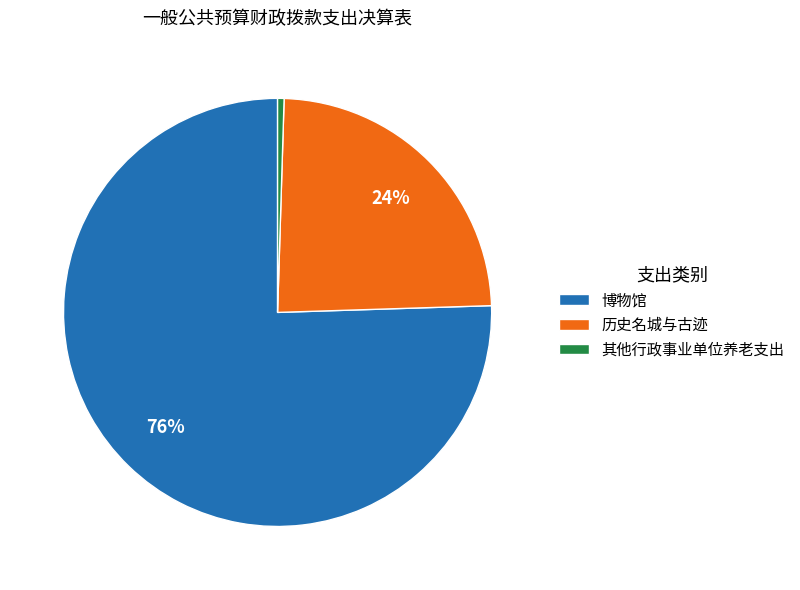

Do 博物馆 and 其他行政事业单位养老支出 together represent more than half of the pie?

Yes